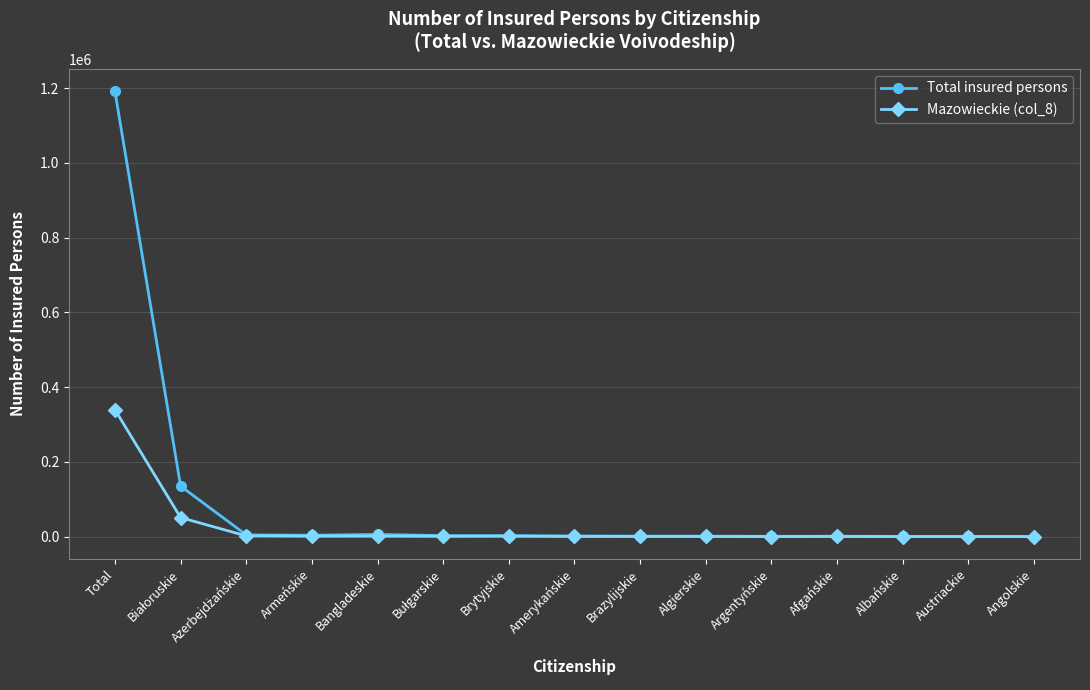

What is the maximum value shown in the chart?

1191767